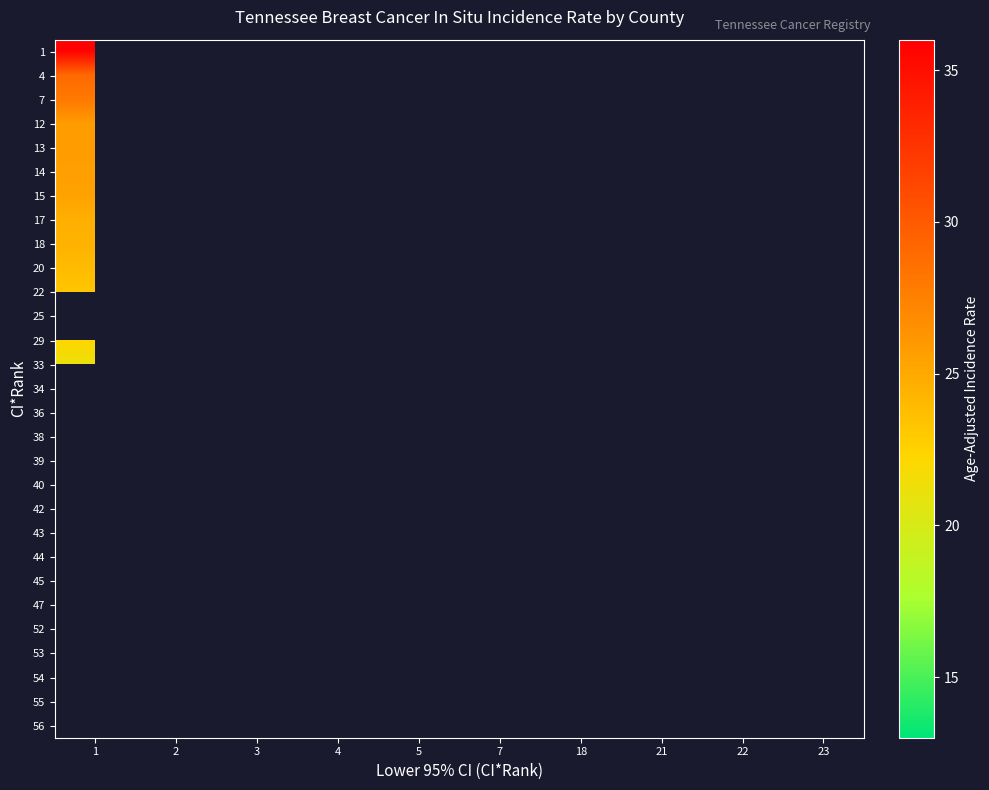

True or false: row_2 has a value of 47.4 at 1.

False